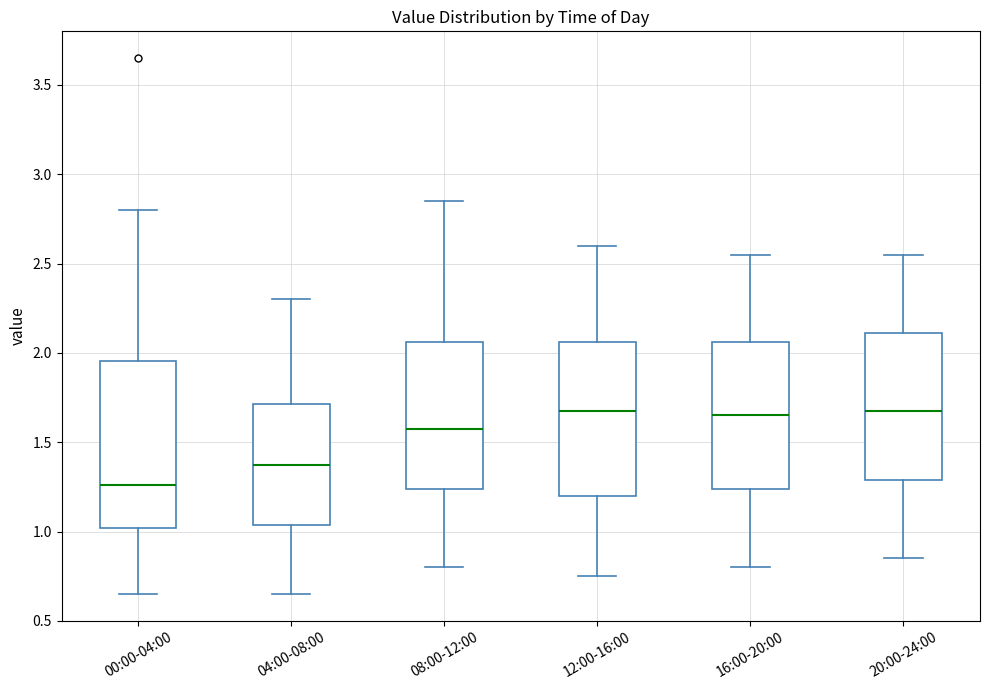

Where does the median line of the box for 20:00-24:00 sit on the y-axis? The values are not printed on the chart, so give them approximately, as read against the axis.

1.70